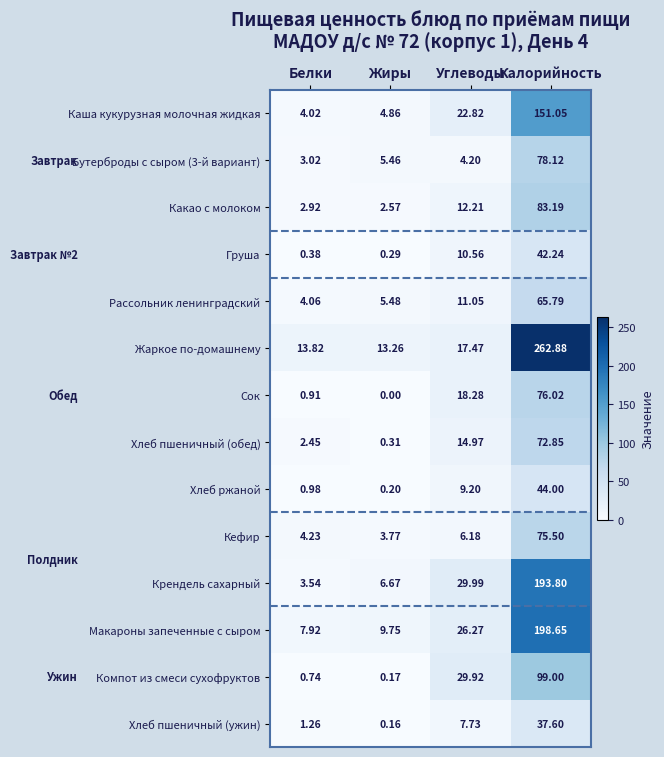

At which category does the chart reach its minimum across all series?

Жиры